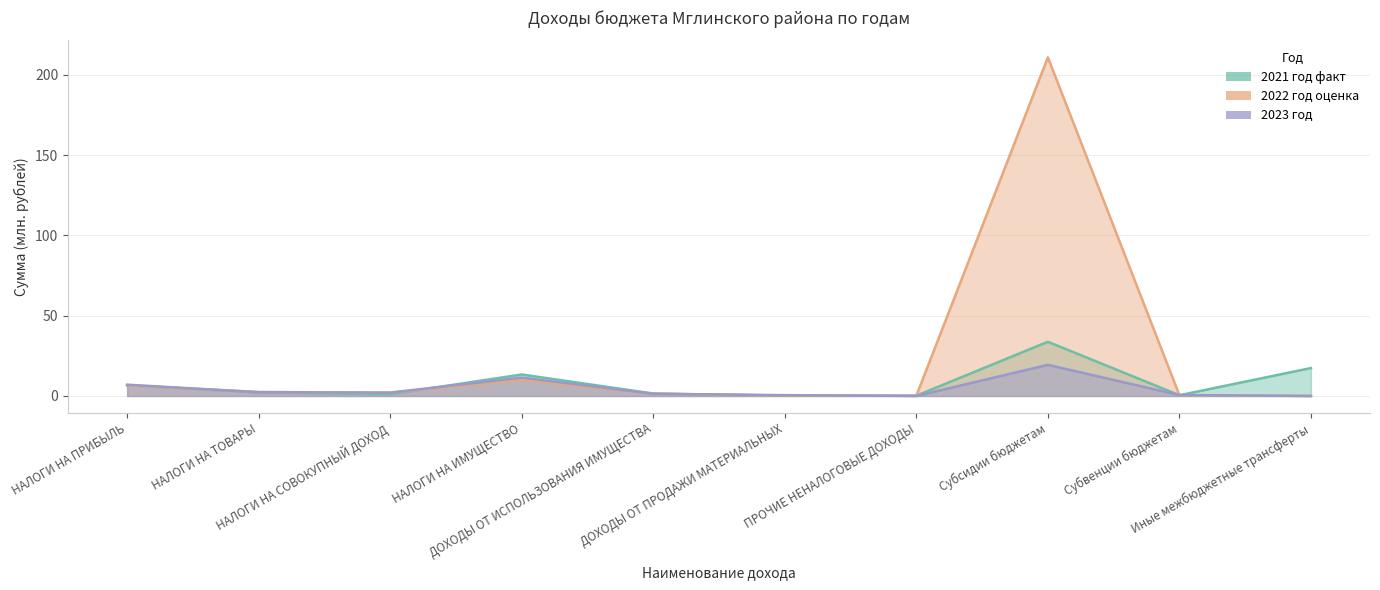

The 2023 год series shows 0.6 at НАЛОГИ НА ТОВАРЫ. True or false?

False